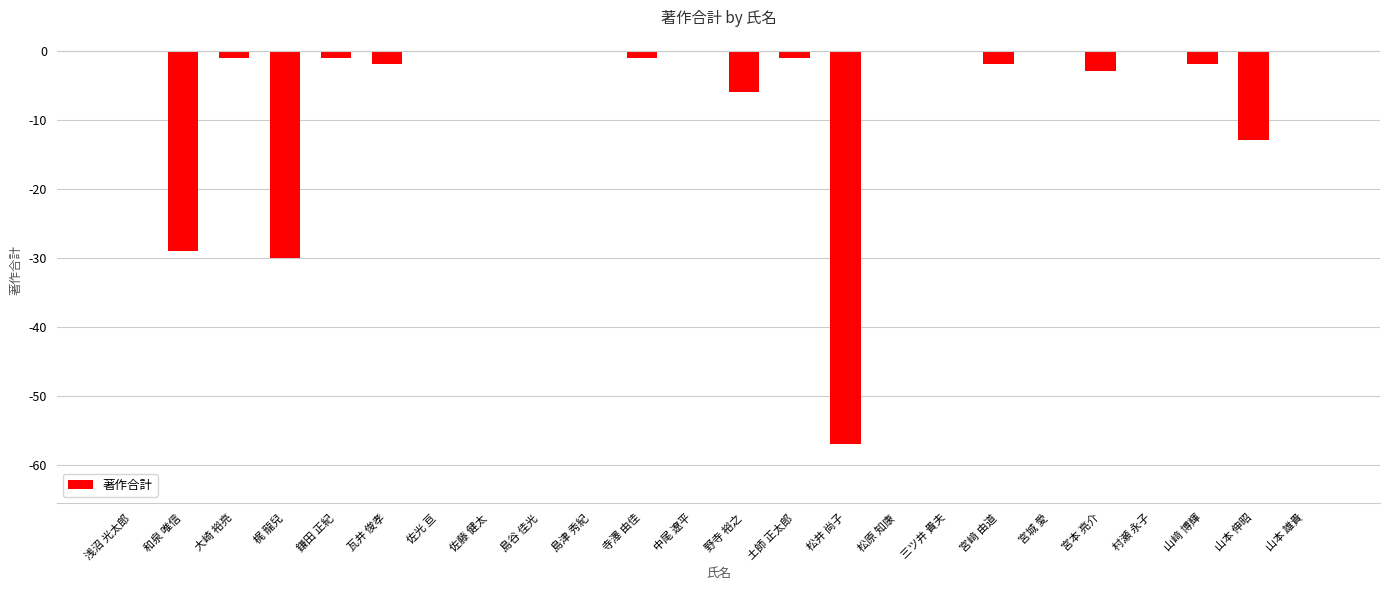

The chart shows a value of 0 at 宮城 愛. True or false?

True